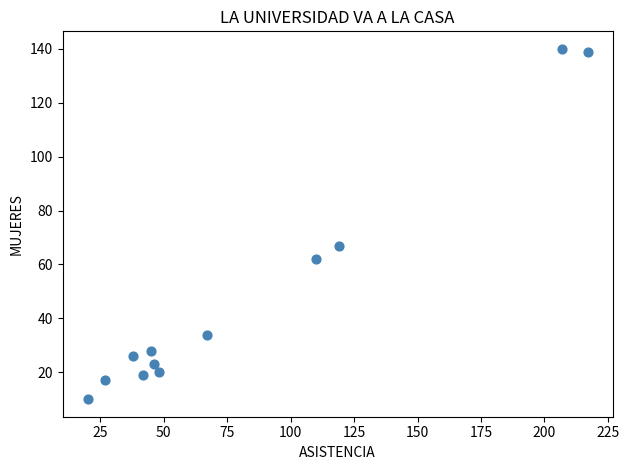

What is the range of Y values (max minus min)?

130